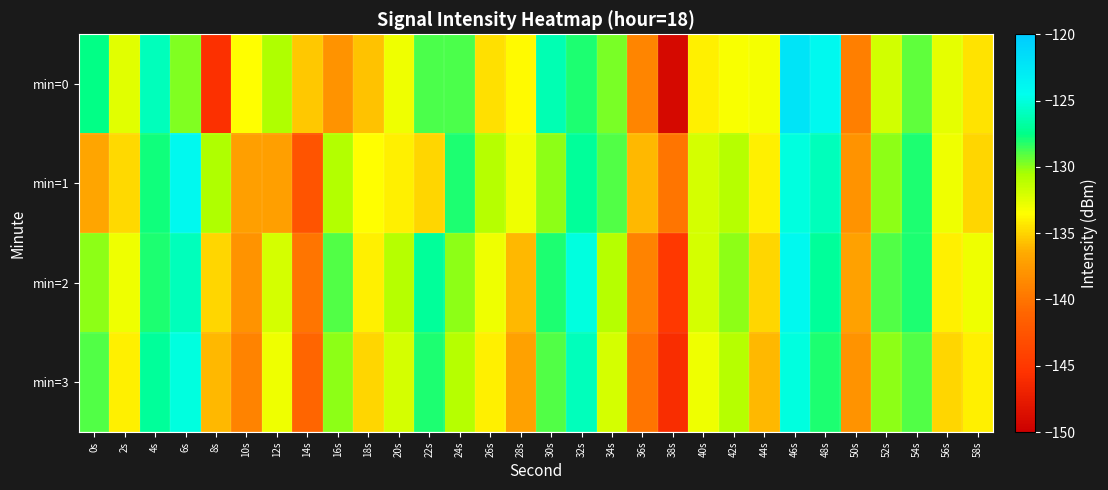

At 8s, list the series in order from largest to smallest.

min=1, min=2, min=3, min=0